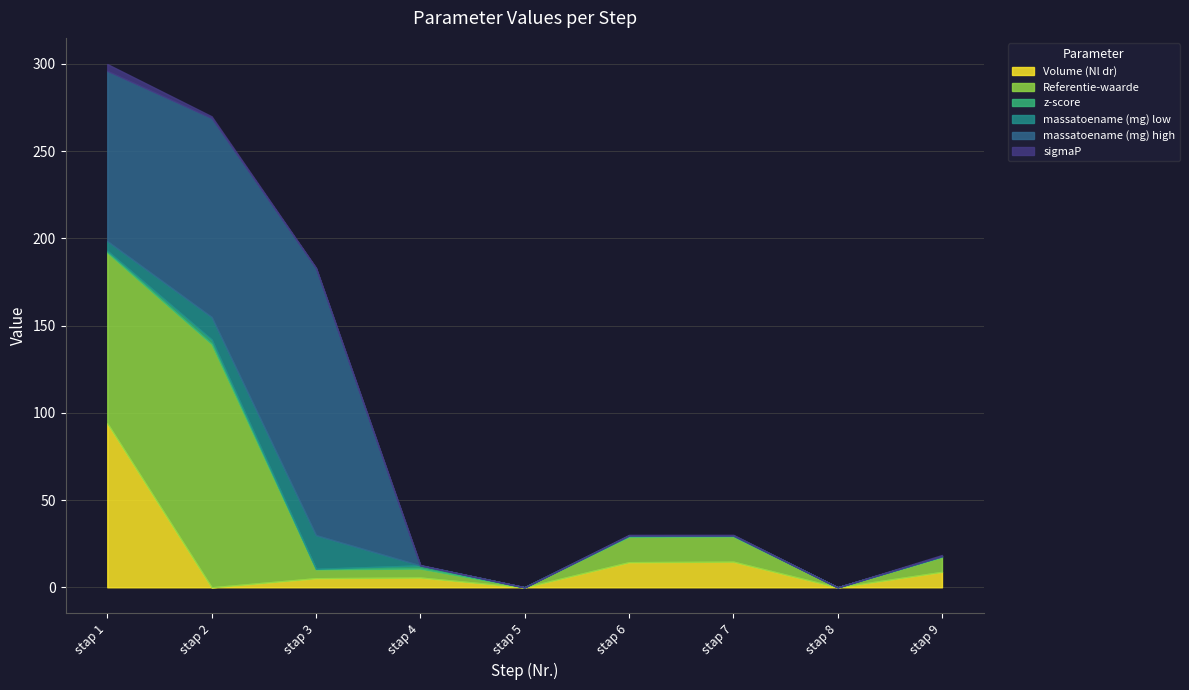

How many categories are shown in the chart?

9